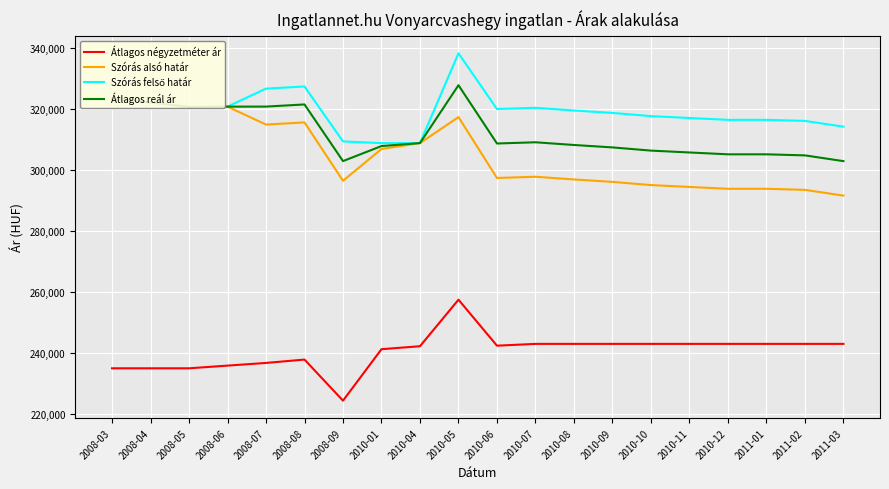

What is the sum of the Átlagos reál ár values at 2008-07 and 2008-05?

641429